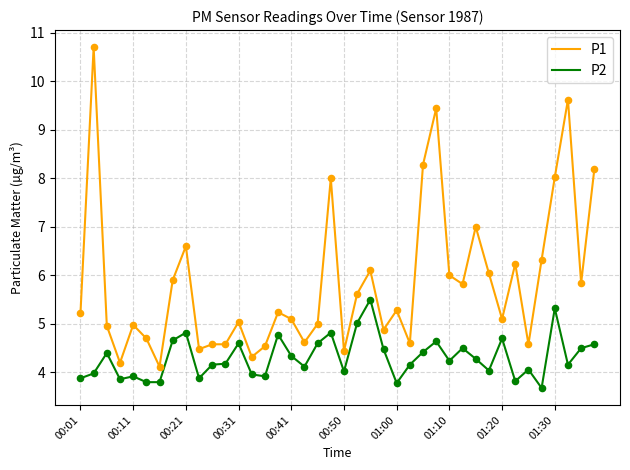

Which series has the widest spread of values?

P1